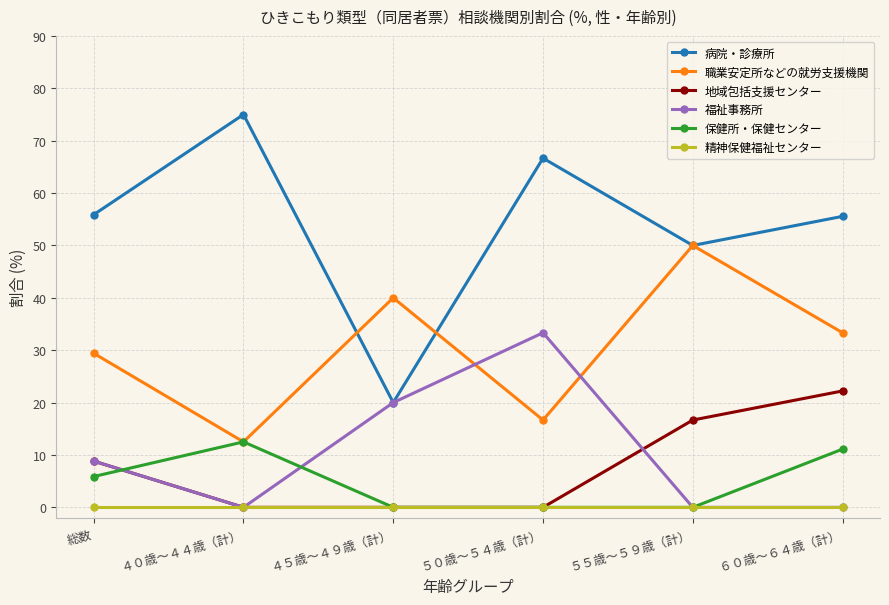

What is the greatest value displayed?

75.0